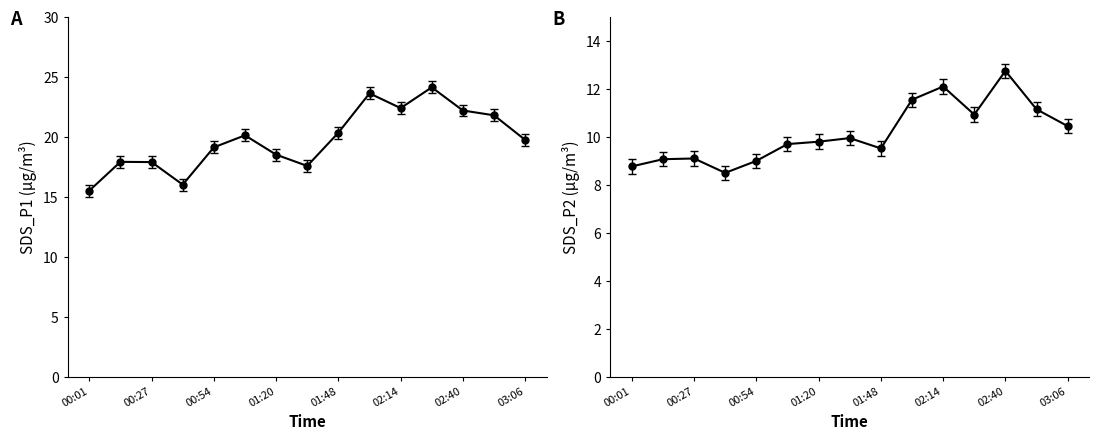

Is the value of SDS_P1 at 01:34 greater than the value of SDS_P2 at 01:07?

Yes